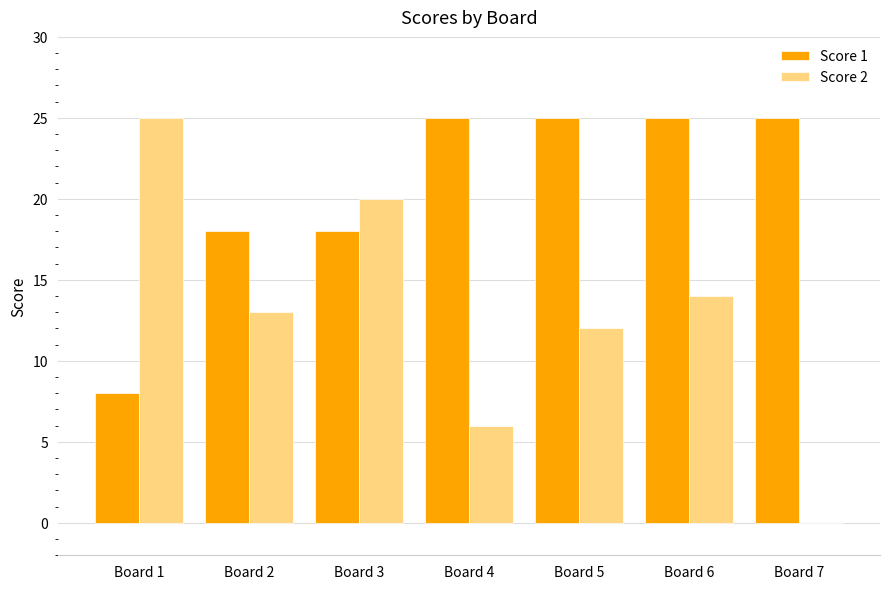

Which series has the largest total across all categories?

Score 1